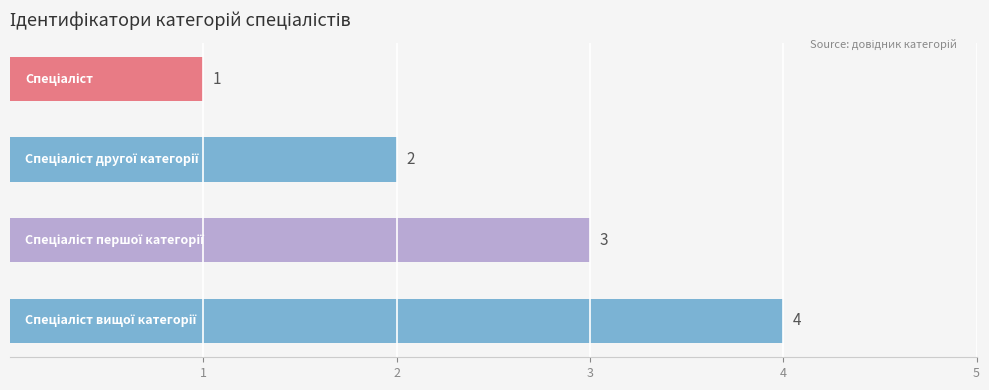

What is the difference between the maximum and minimum values?

3